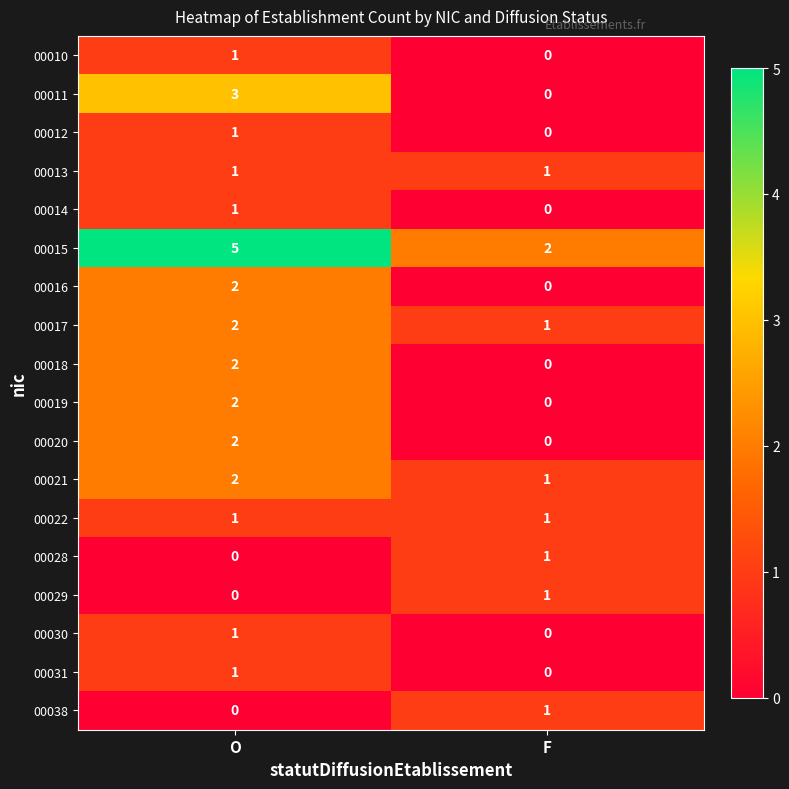

What is the difference between the highest and lowest values at O?

5